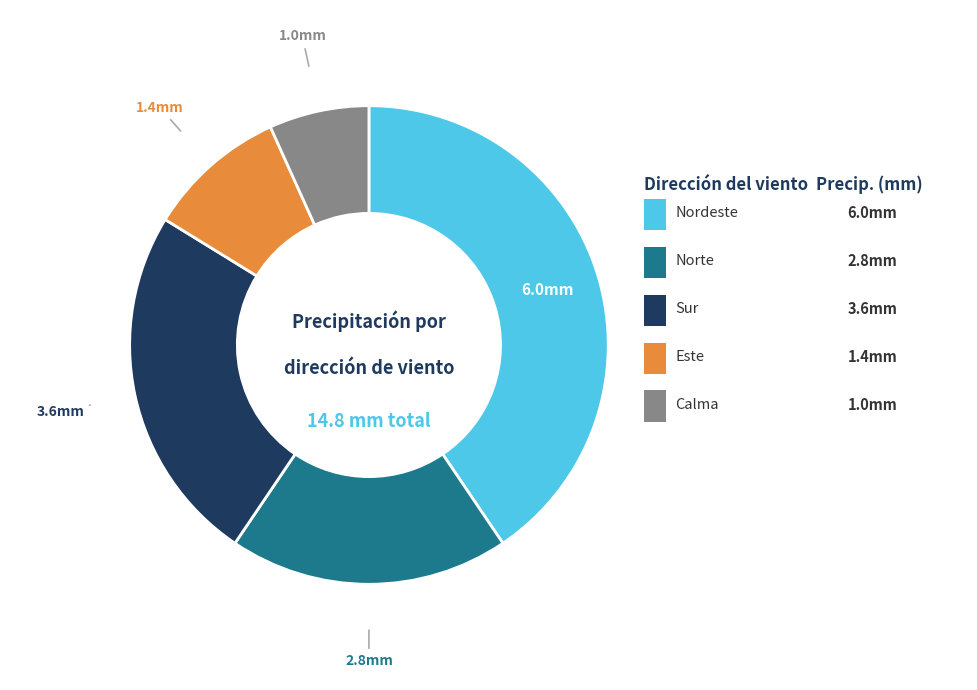

Does any single category account for the majority?

No